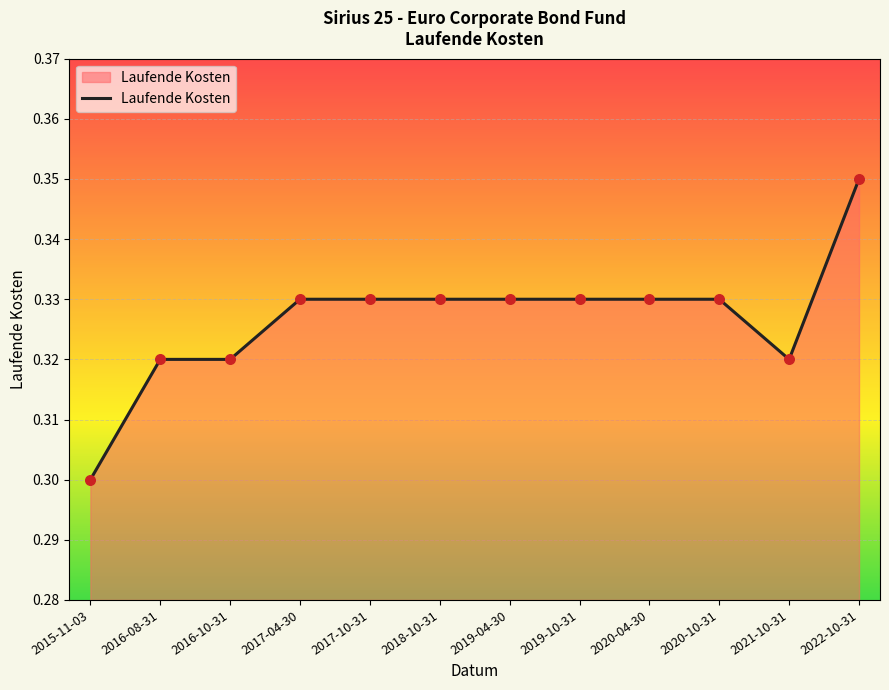

Between 2018-10-31 and 2021-10-31, which is larger?

2018-10-31